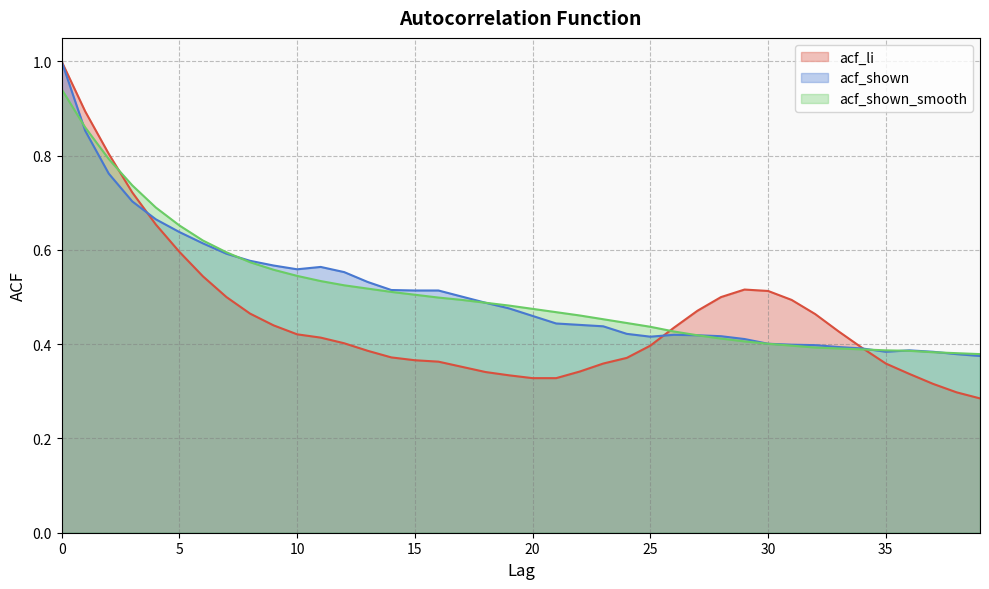

What is the difference between the second highest and second lowest values in the acf_shown series?

0.5